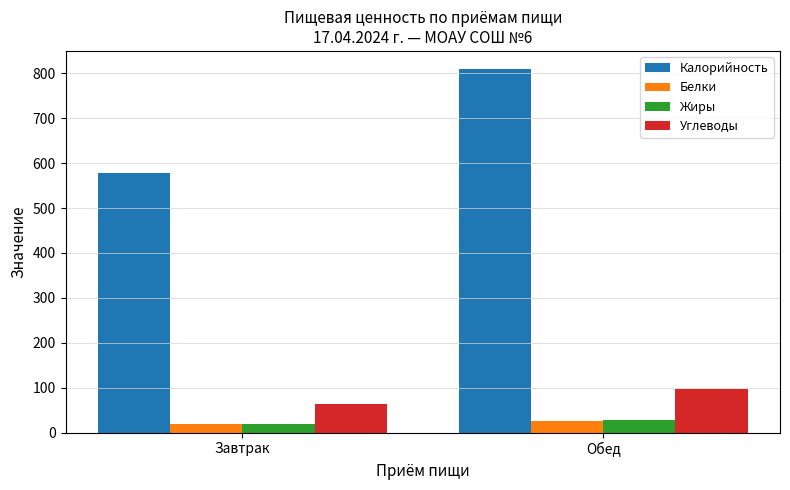

List the labels in order of Углеводы value, smallest first.

Завтрак, Обед